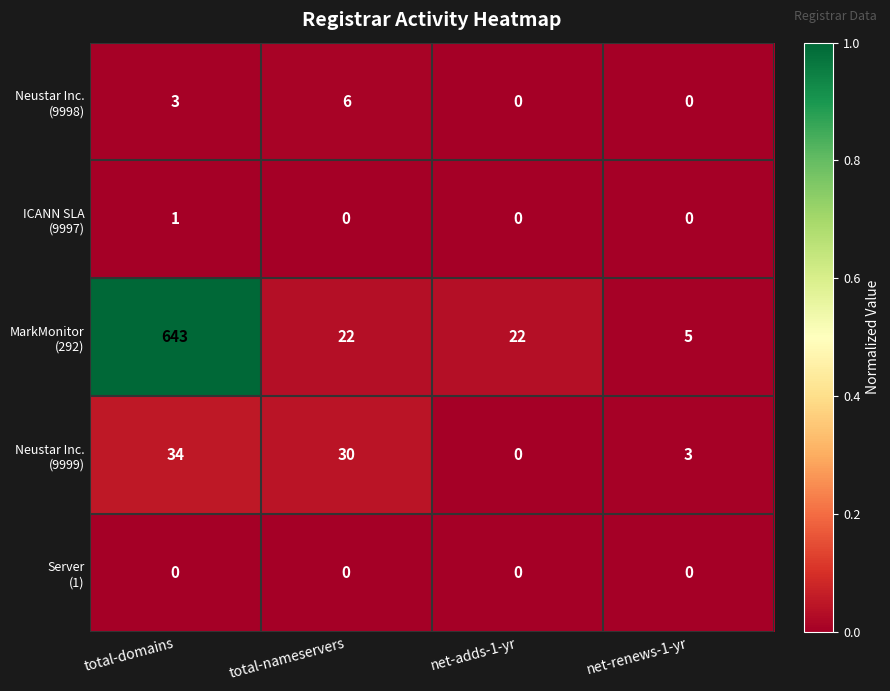

What is the greatest value displayed?

643